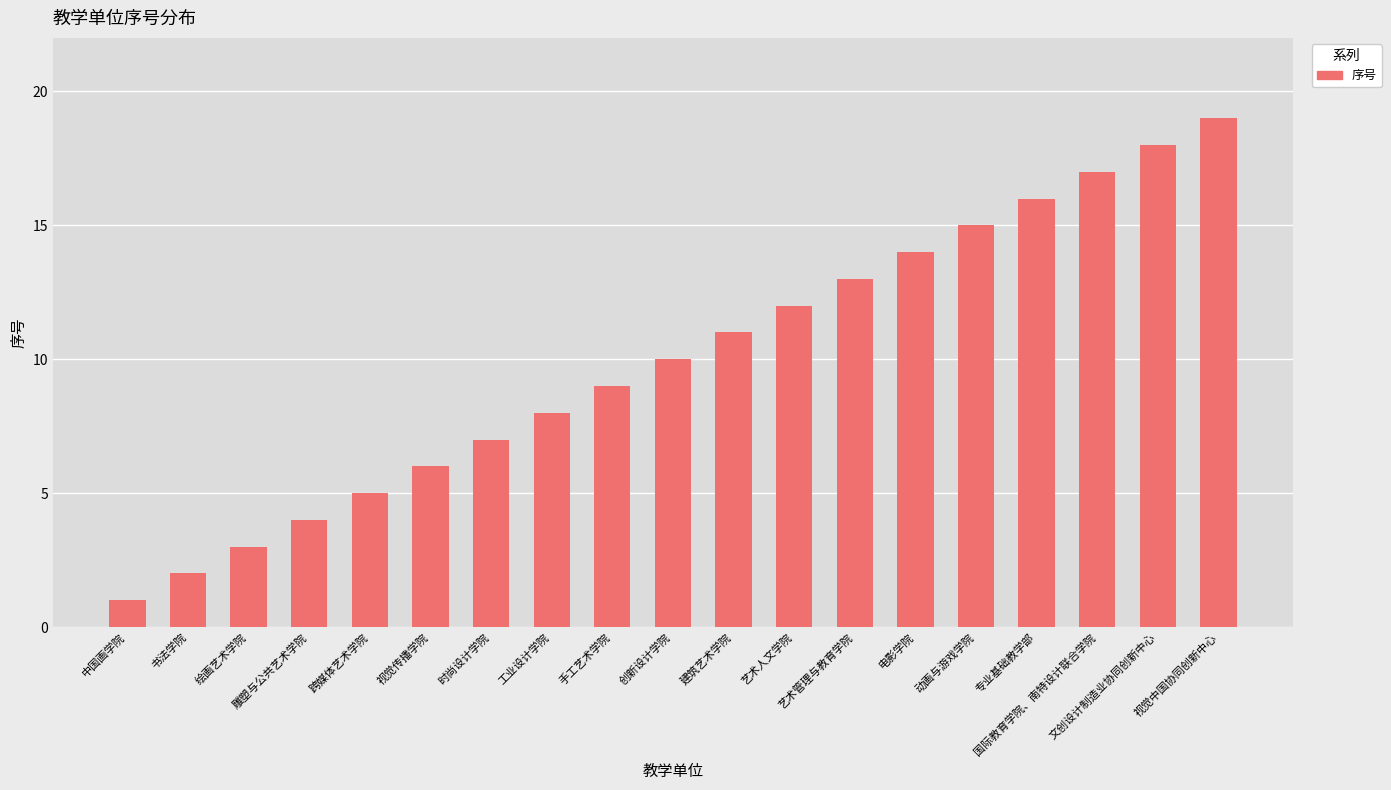

Rank the categories by value from lowest to highest.

中国画学院, 书法学院, 绘画艺术学院, 雕塑与公共艺术学院, 跨媒体艺术学院, 视觉传播学院, 时尚设计学院, 工业设计学院, 手工艺术学院, 创新设计学院, 建筑艺术学院, 艺术人文学院, 艺术管理与教育学院, 电影学院, 动画与游戏学院, 专业基础教学部, 国际教育学院、南特设计联合学院, 文创设计制造业协同创新中心, 视觉中国协同创新中心